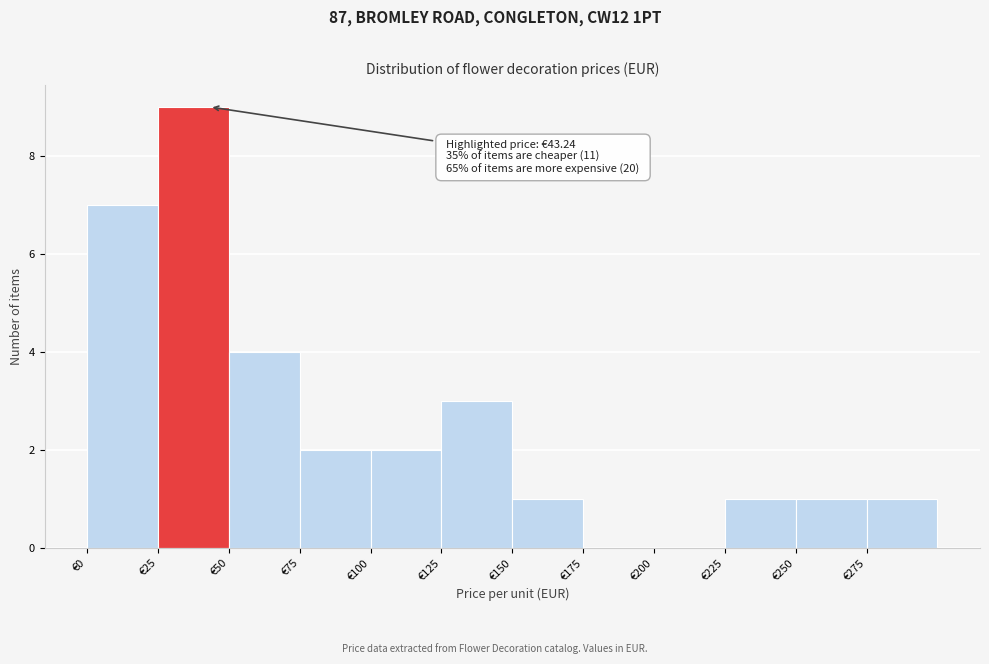

Which range on the x-axis has the tallest bar?

25 to 50